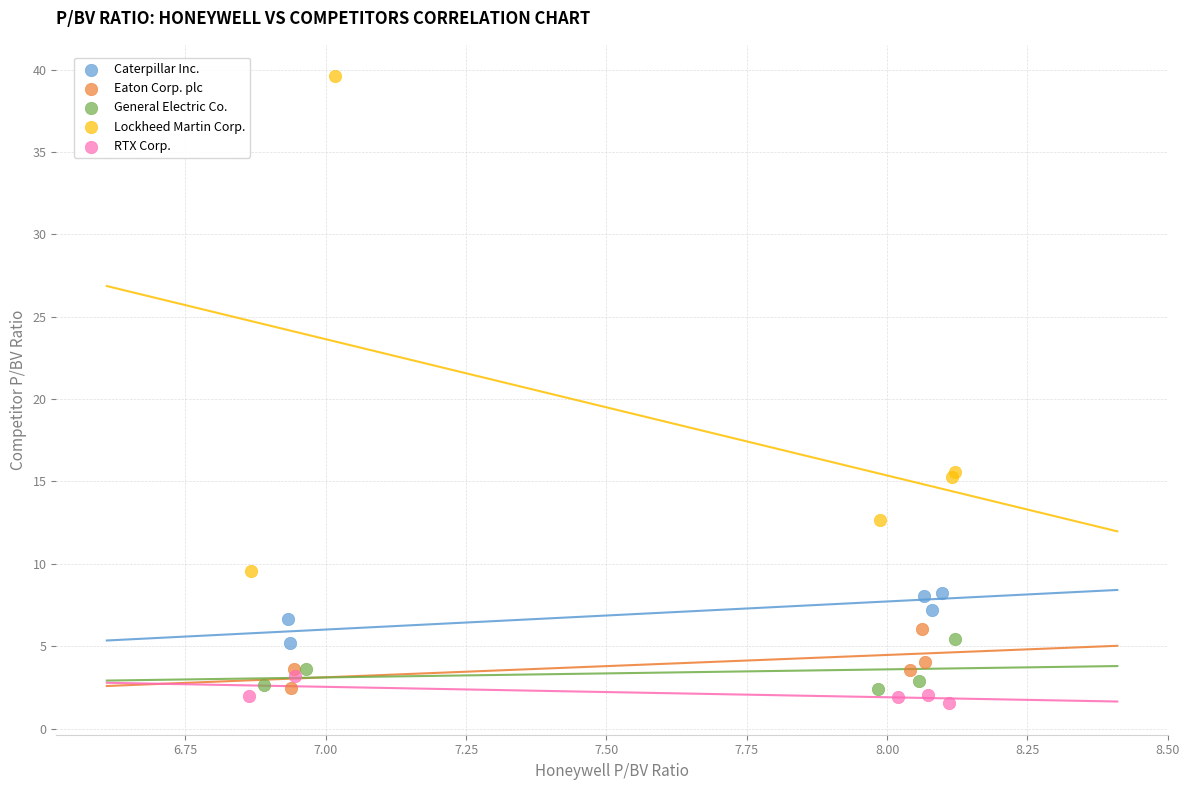

Which series reaches the maximum Y coordinate?

Lockheed Martin Corp.